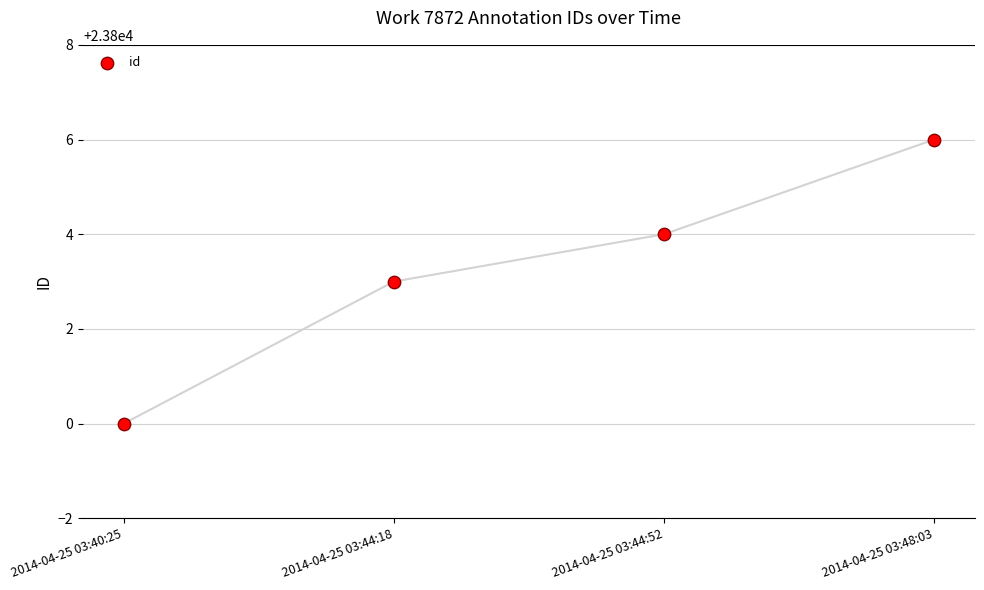

What is the range of Y values (max minus min)?

6